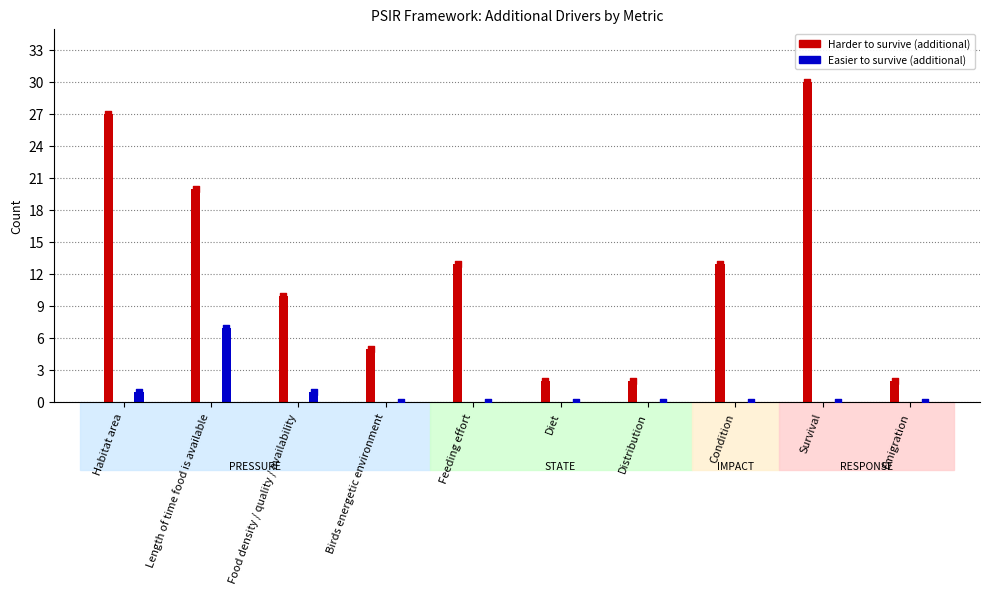

Is the value of Harder to survive (additional) at Length of time food is available greater than the value of Easier to survive (additional) at Survival?

Yes